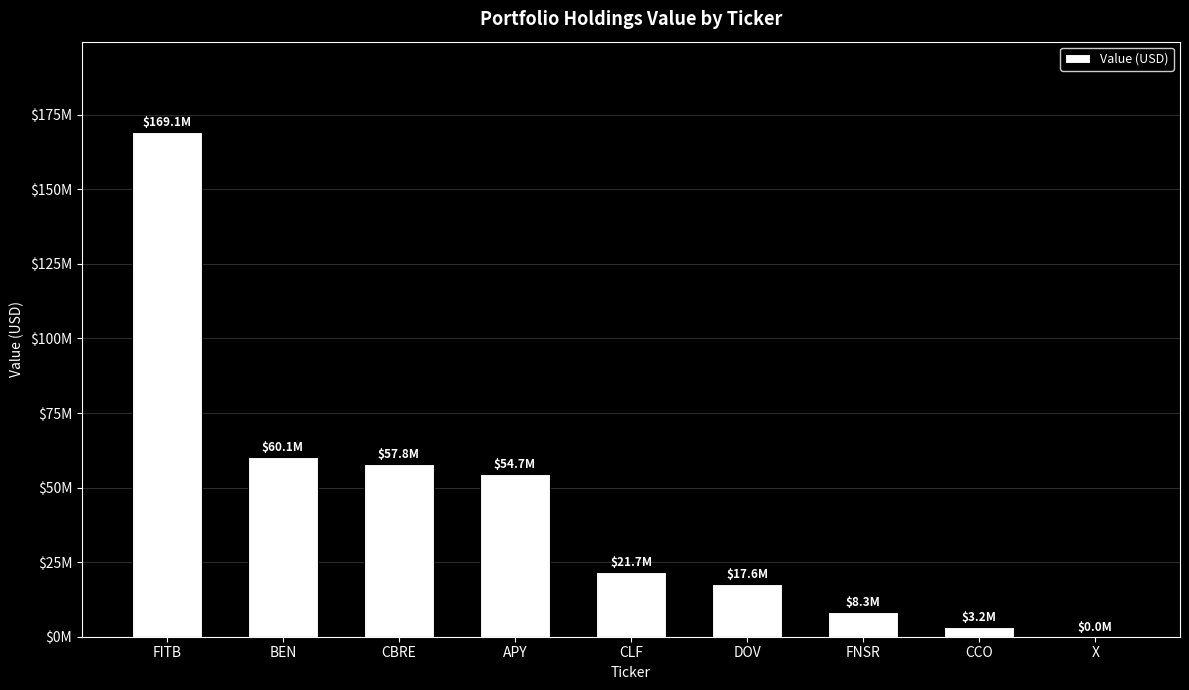

Are the bars horizontal?

No